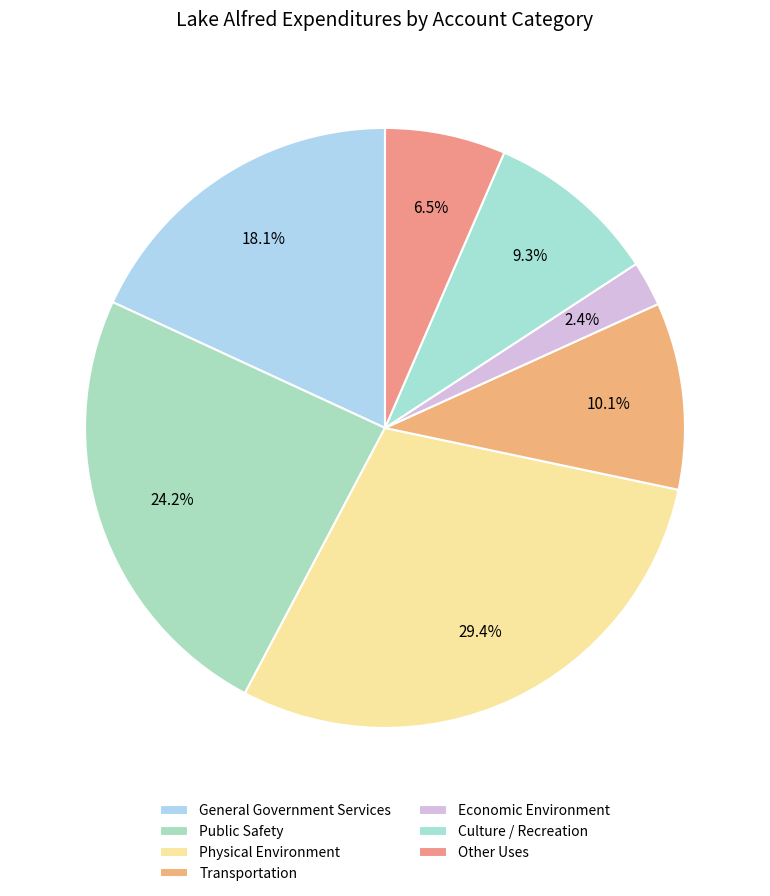

Does Culture / Recreation account for over 50% of the chart?

No